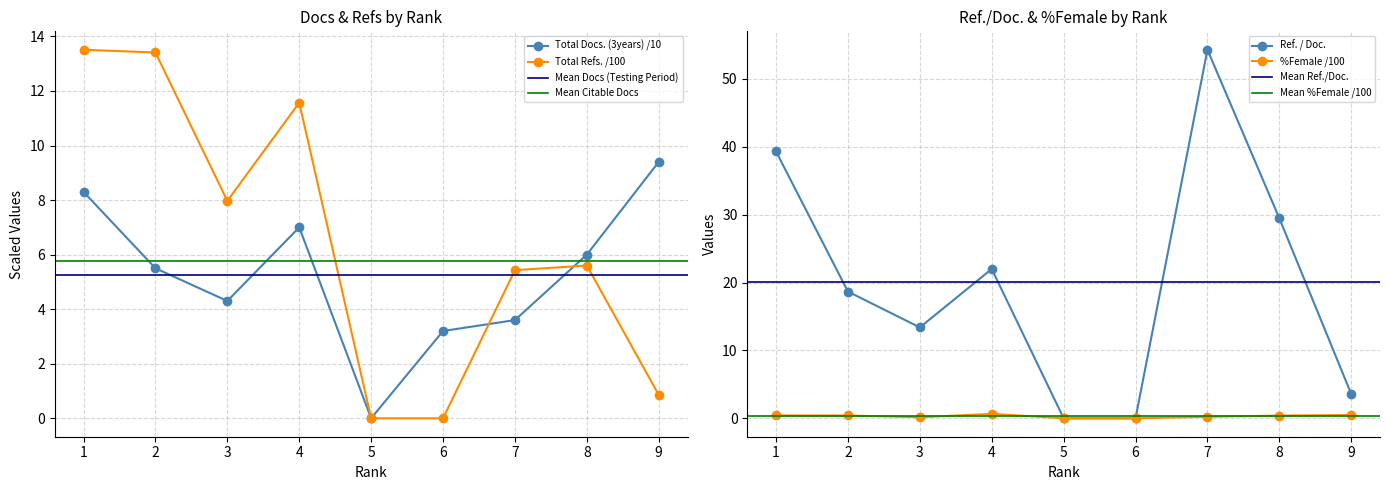

In Ref. / Doc., how many points are lower than both neighbors (excluding endpoints)?

1